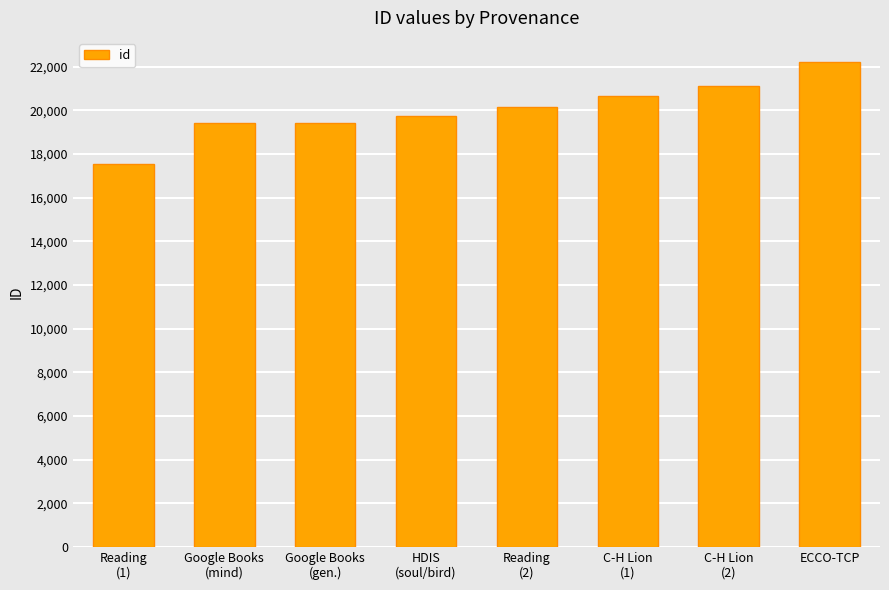

How many series are shown in this chart?

1